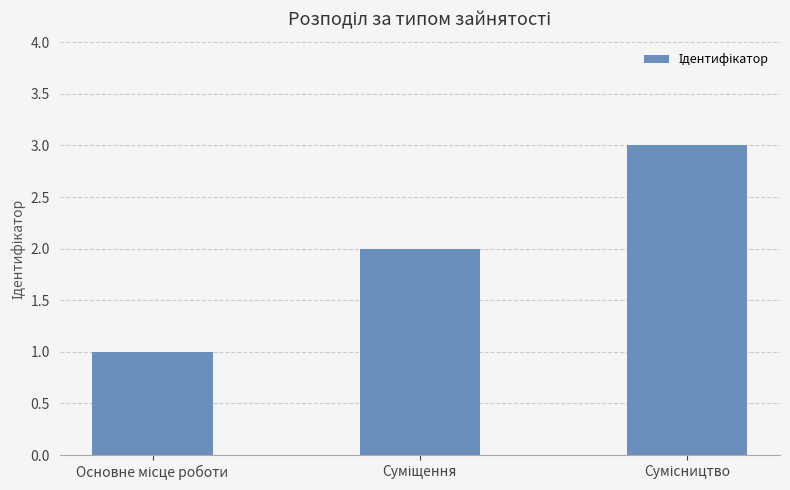

Reading right to left, list all the values displayed in this chart.

3	2	1